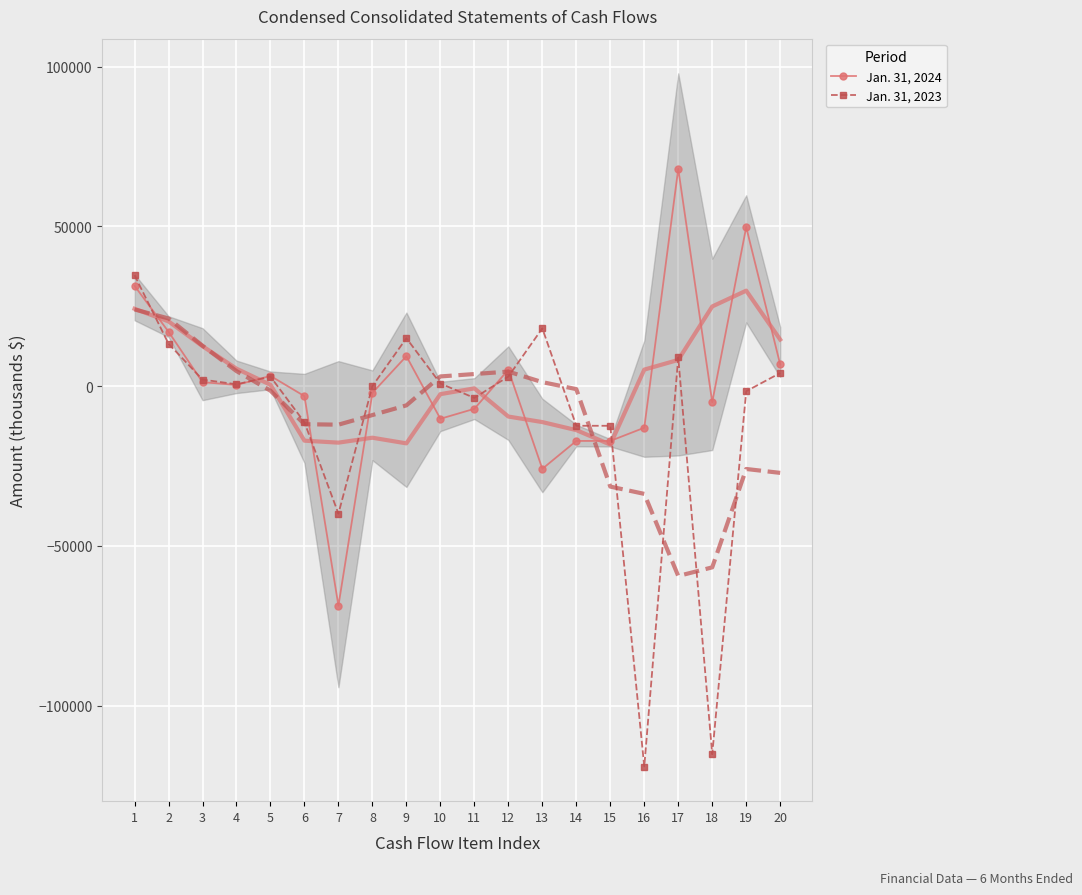

Is the value of Jan. 31, 2023 at 1 greater than the value of Jan. 31, 2024 at 18?

Yes